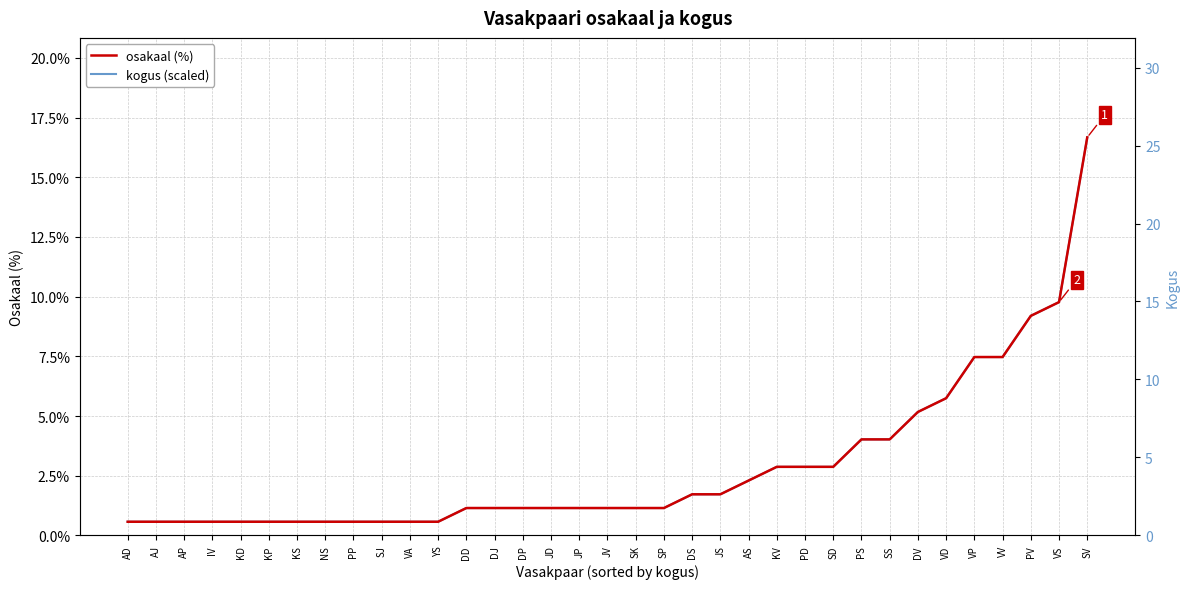

What is the minimum value shown in the chart?

0.6